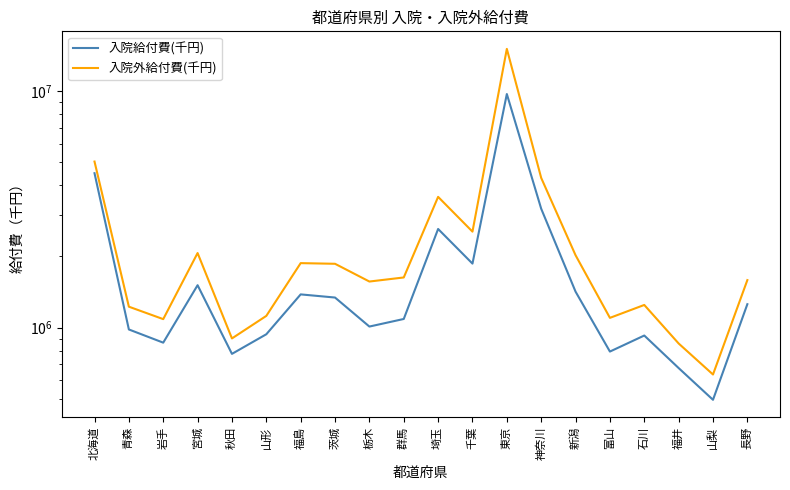

Between 山梨 and 長野, which is larger?

長野